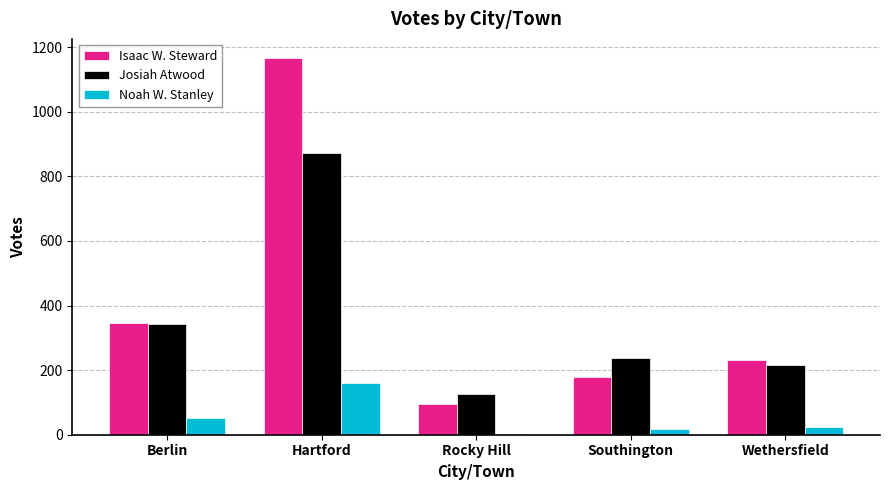

Reading left to right, transcribe all the data shown in this chart.

Isaac W. Steward: 345	1167	94	178	231
Josiah Atwood: 343	871	125	236	215
Noah W. Stanley: 51	161	2	18	24